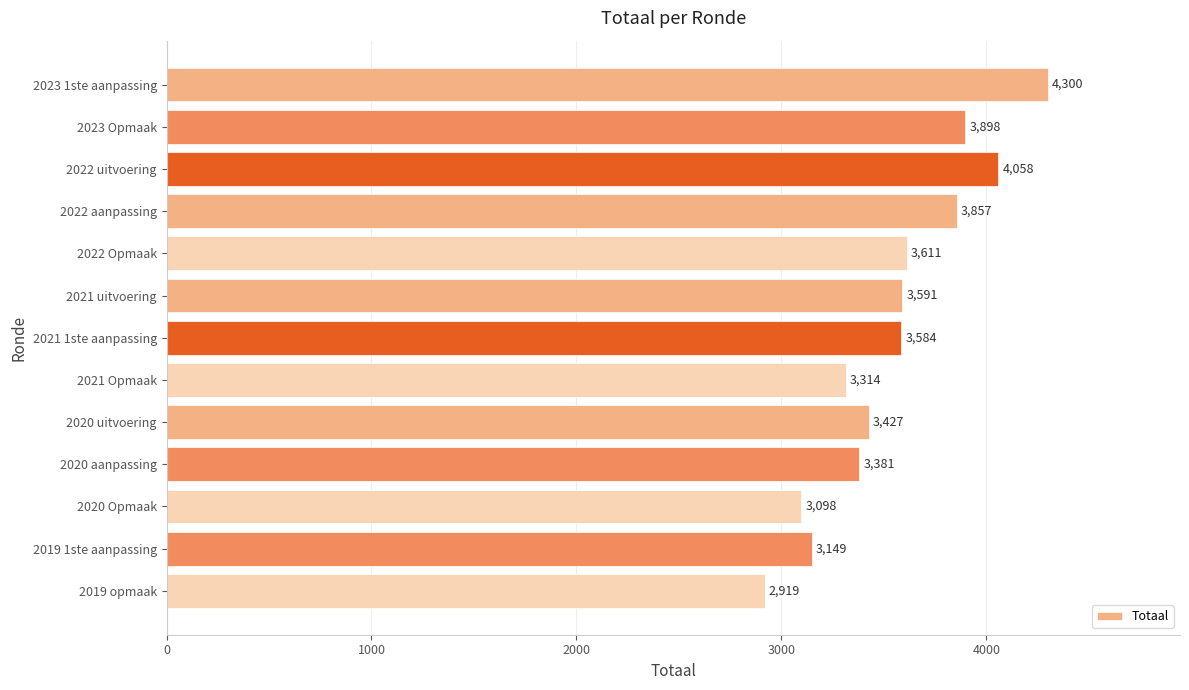

What is the sum of all values?

46187